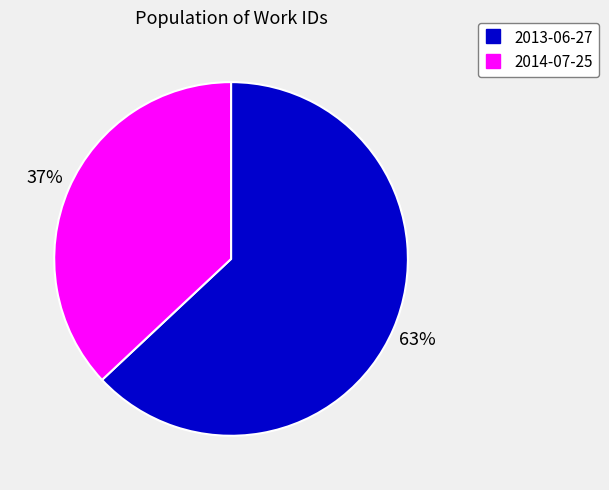

Which category has the smallest portion of the pie?

2014-07-25